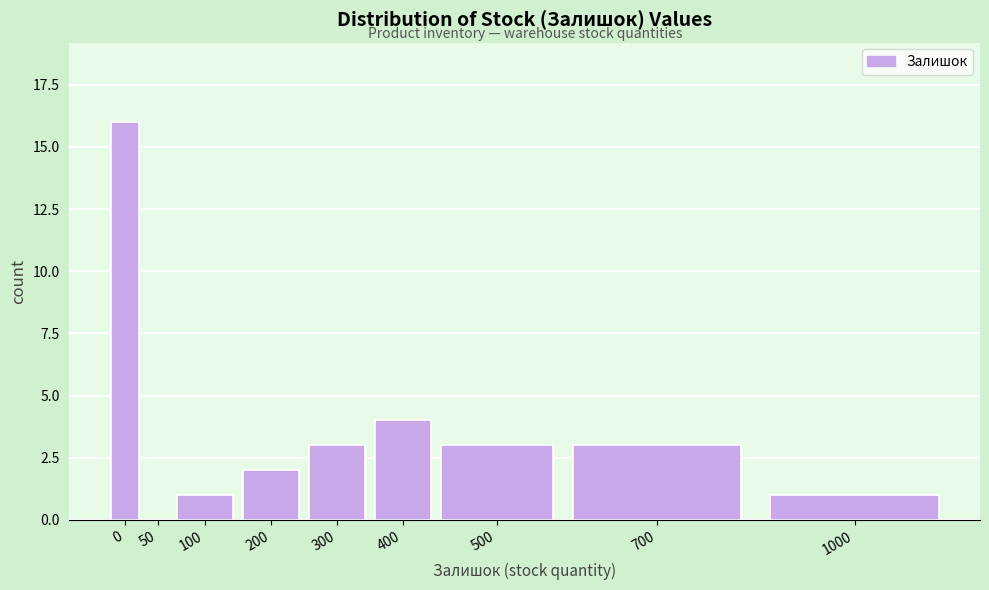

Reading left to right, what are all the values shown in this chart?

0=16	50=0	100=1	200=2	300=3	400=4	500=3	700=3	1000=1